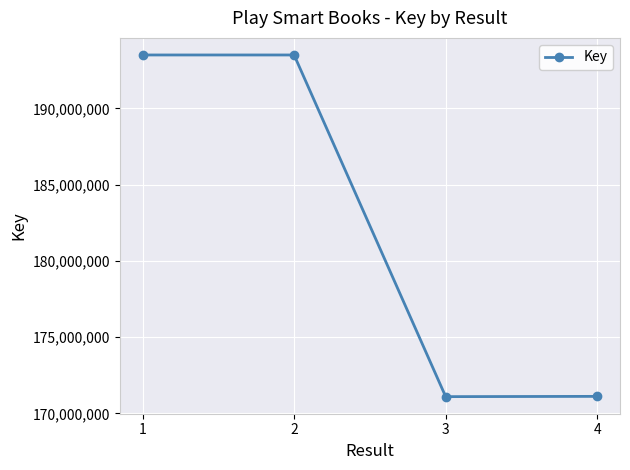

What is the value of the 2nd point from the left?

193502128